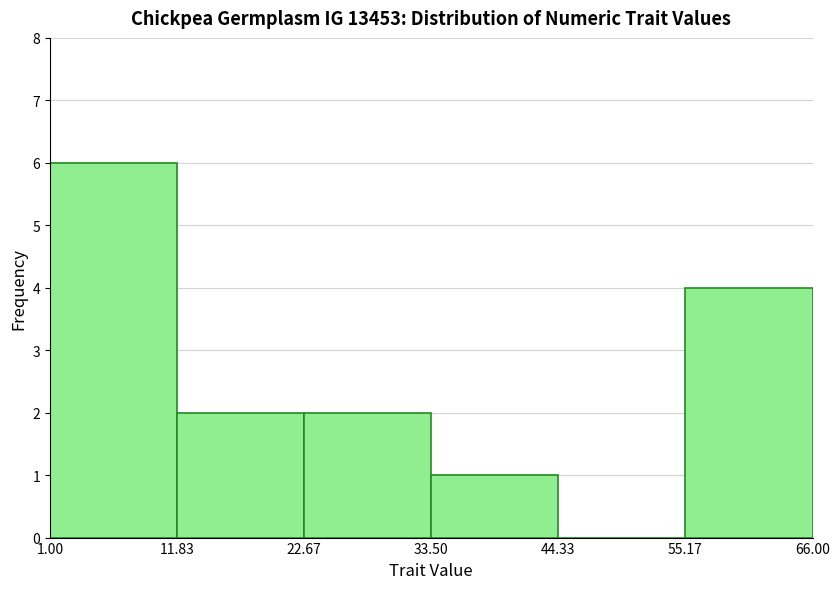

What is the height of the bar covering 22.67 to 33.50 on the x-axis? The values are not printed on the chart, so give them approximately, as read against the axis.

2